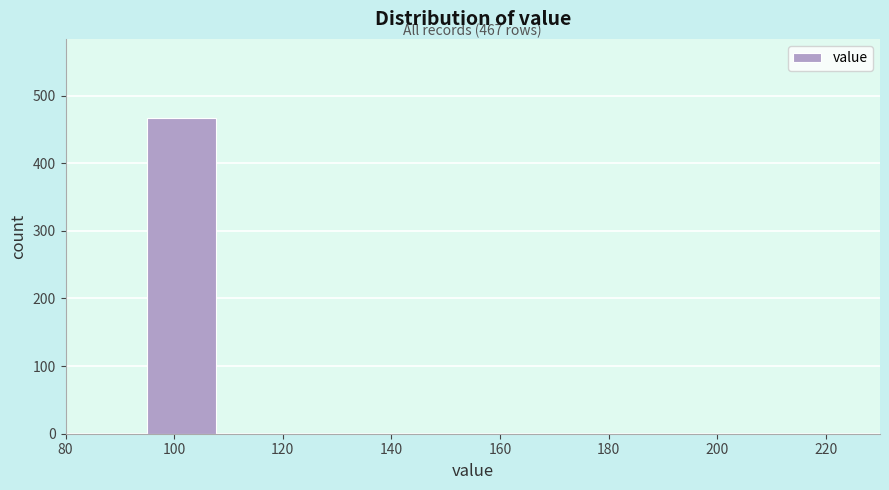

Over which range of the x-axis is the bar tallest?

95 to 110